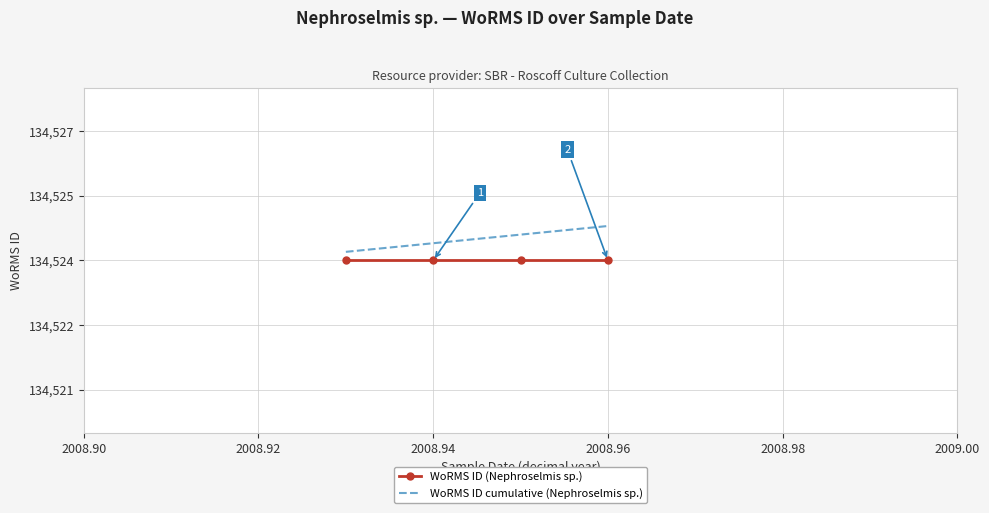

How many WoRMS ID cumulative (Nephroselmis sp.) values are between 134524 and 134525?

4